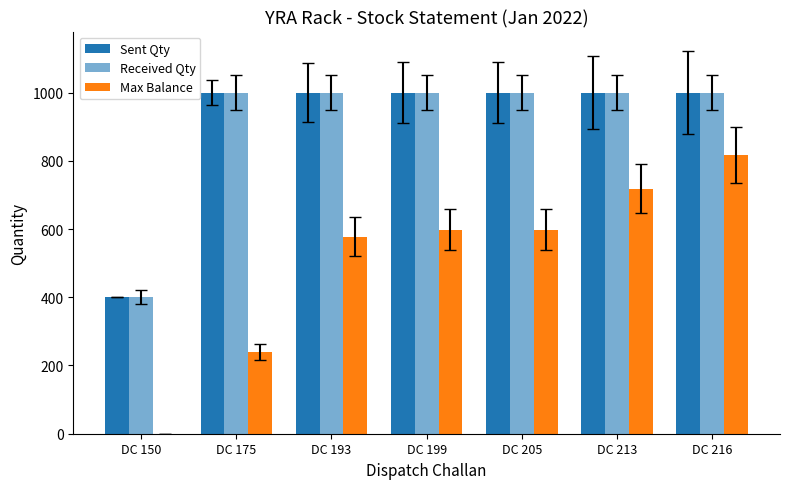

What is the value of the Received Qty bar at the 7th from the left?

1000